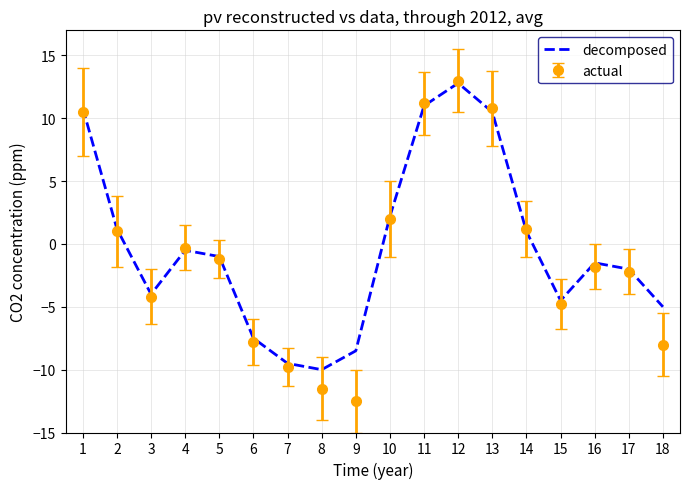

True or false: actual has a value of 1.2 at 14.

True